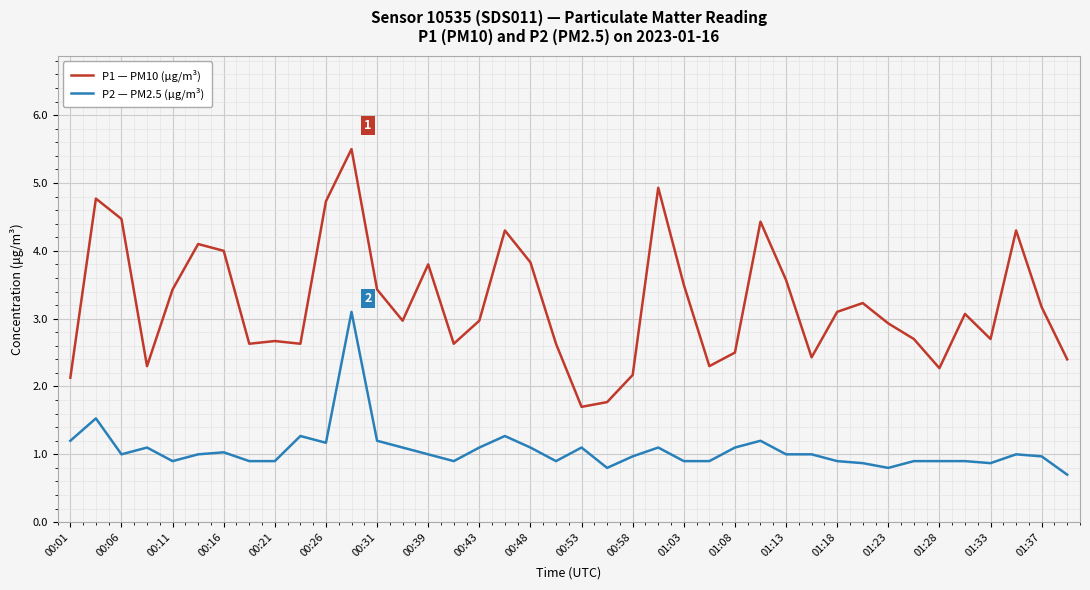

What is the minimum value shown in the chart?

0.7